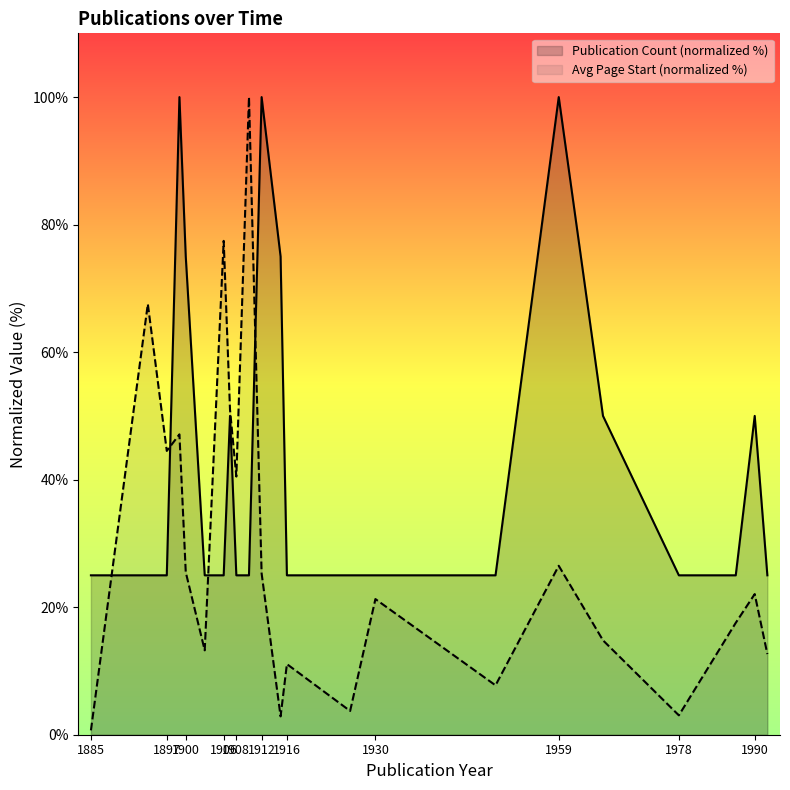

Which series has the widest spread of values?

Avg Page Start (normalized %)